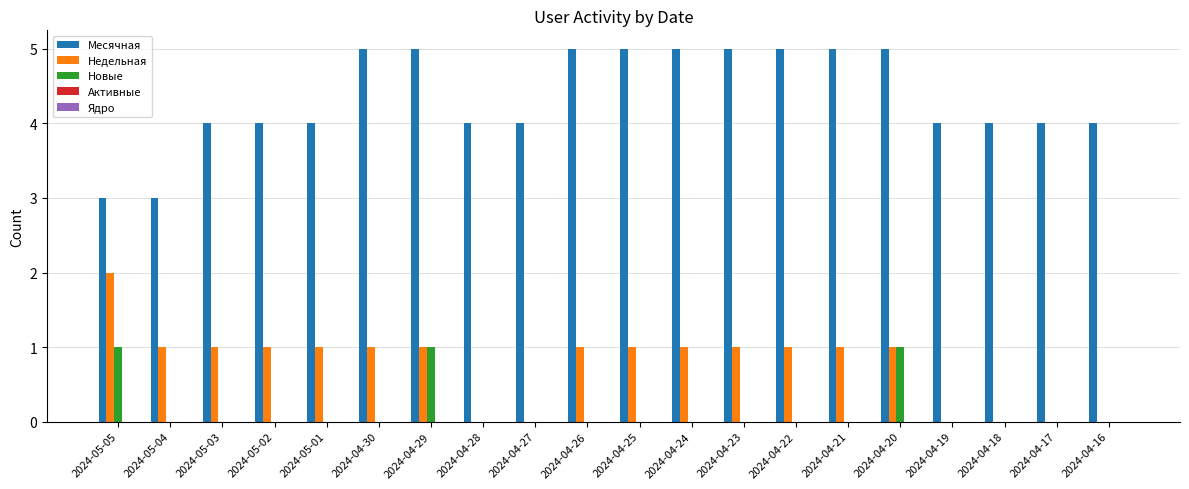

Which series changed the most between 2024-05-02 and 2024-04-25?

Месячная